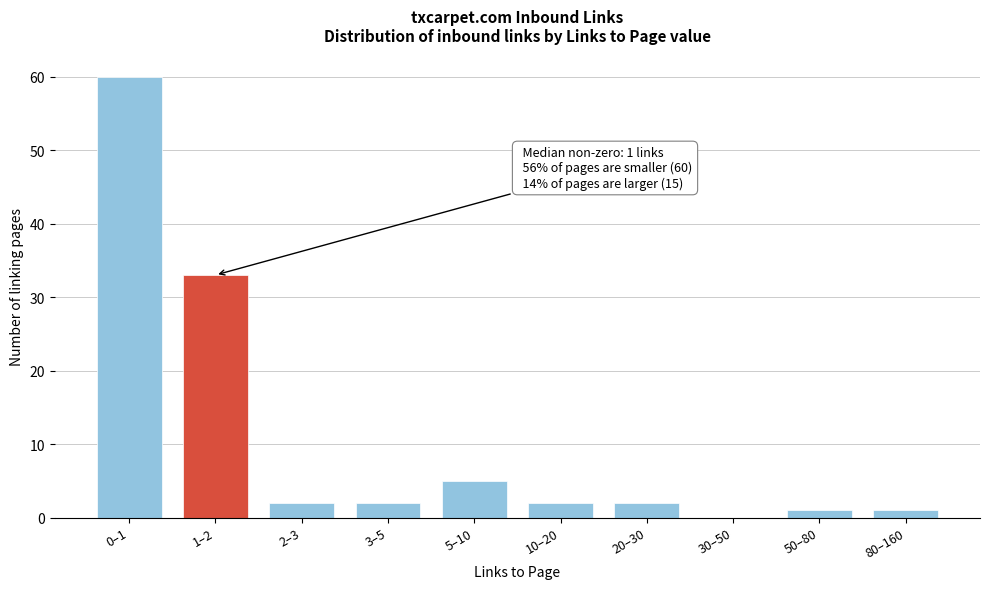

Reading right to left, what are all the values shown in this chart?

80–160=1	50–80=1	30–50=0	20–30=2	10–20=2	5–10=5	3–5=2	2–3=2	1–2=33	0–1=60